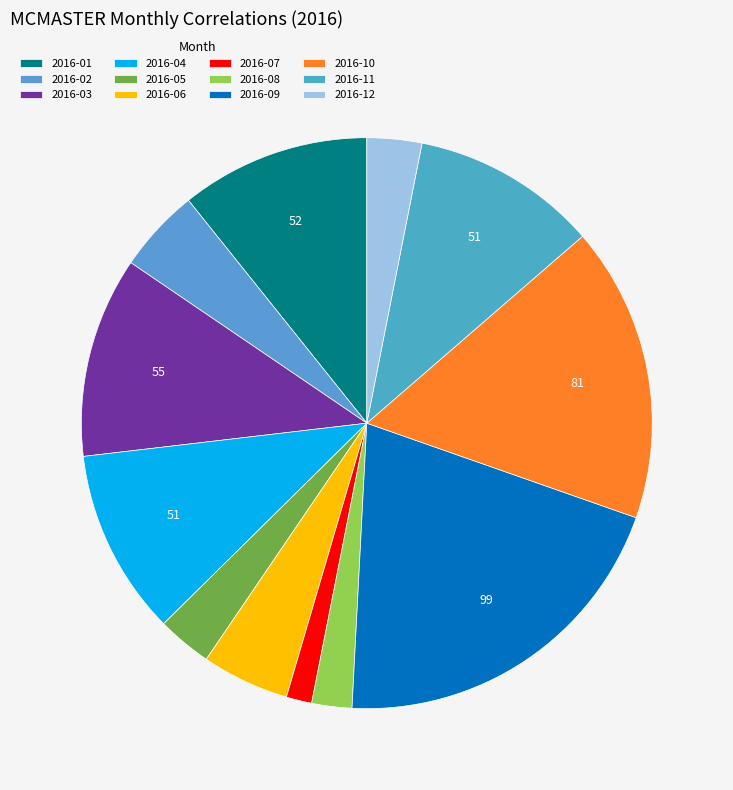

Between 2016-12 and 2016-03, which is larger?

2016-03